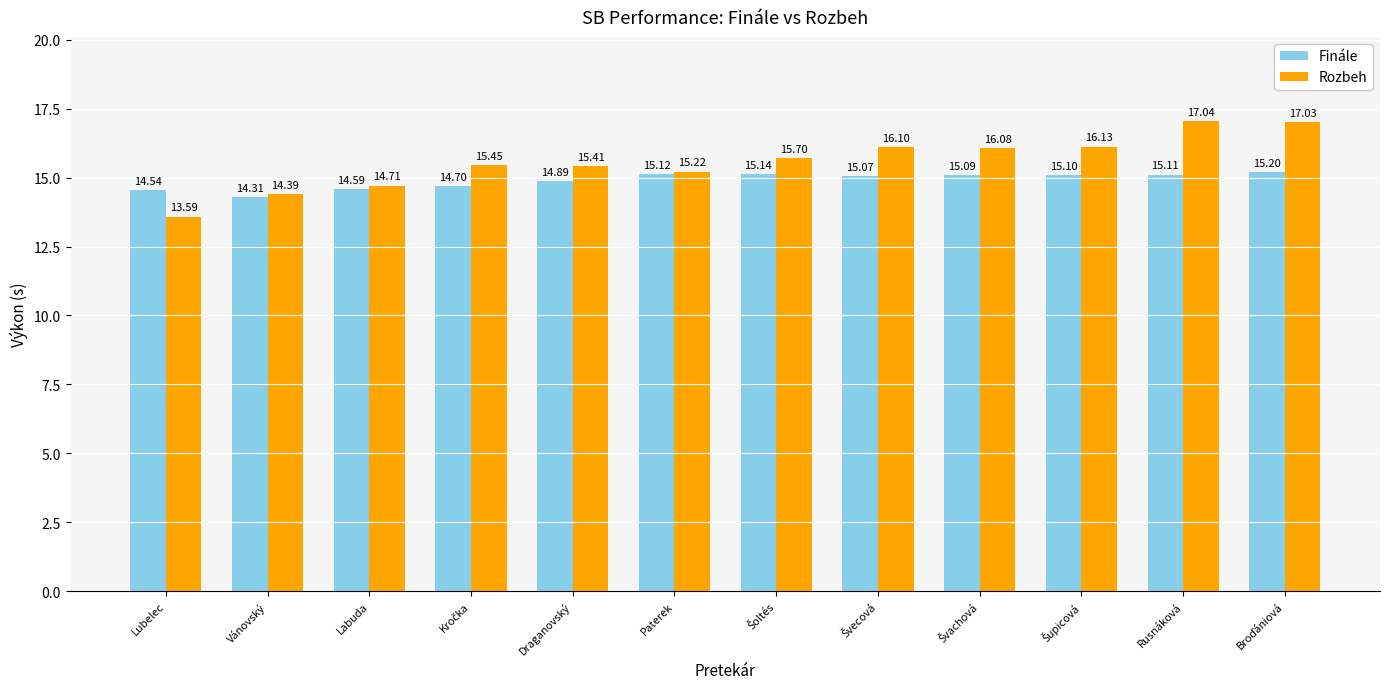

Rank the series by their maximum value, from lowest to highest.

Finále, Rozbeh